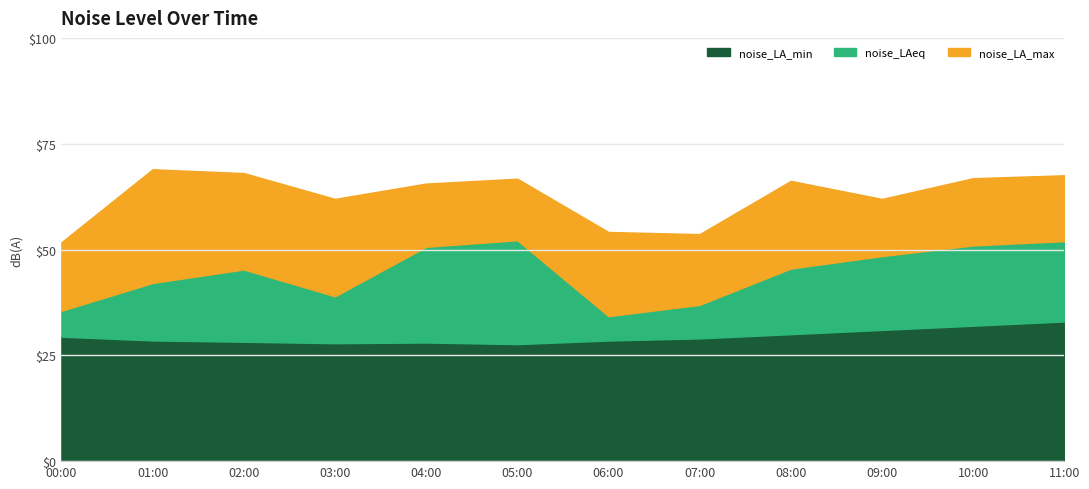

Rank the series by their average value, from highest to lowest.

noise_LA_max, noise_LAeq, noise_LA_min